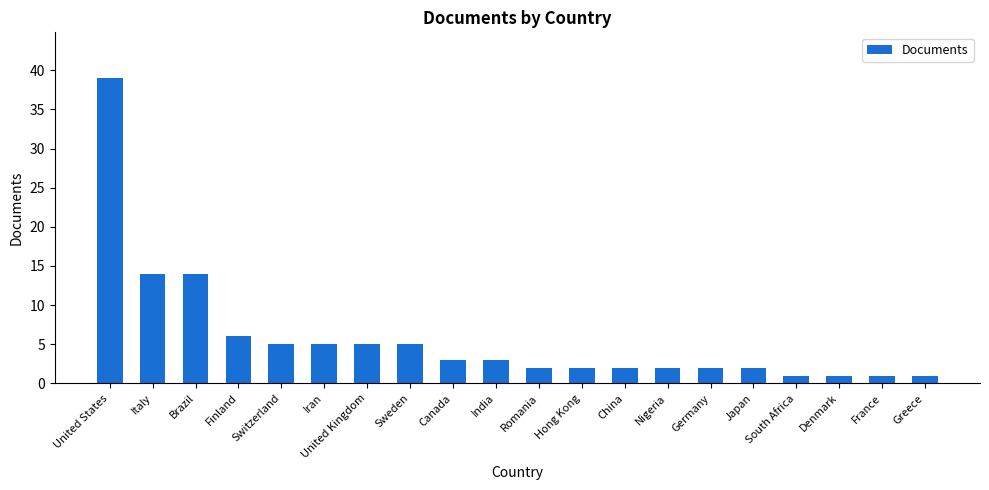

What is the change in value from India to Romania?

-1